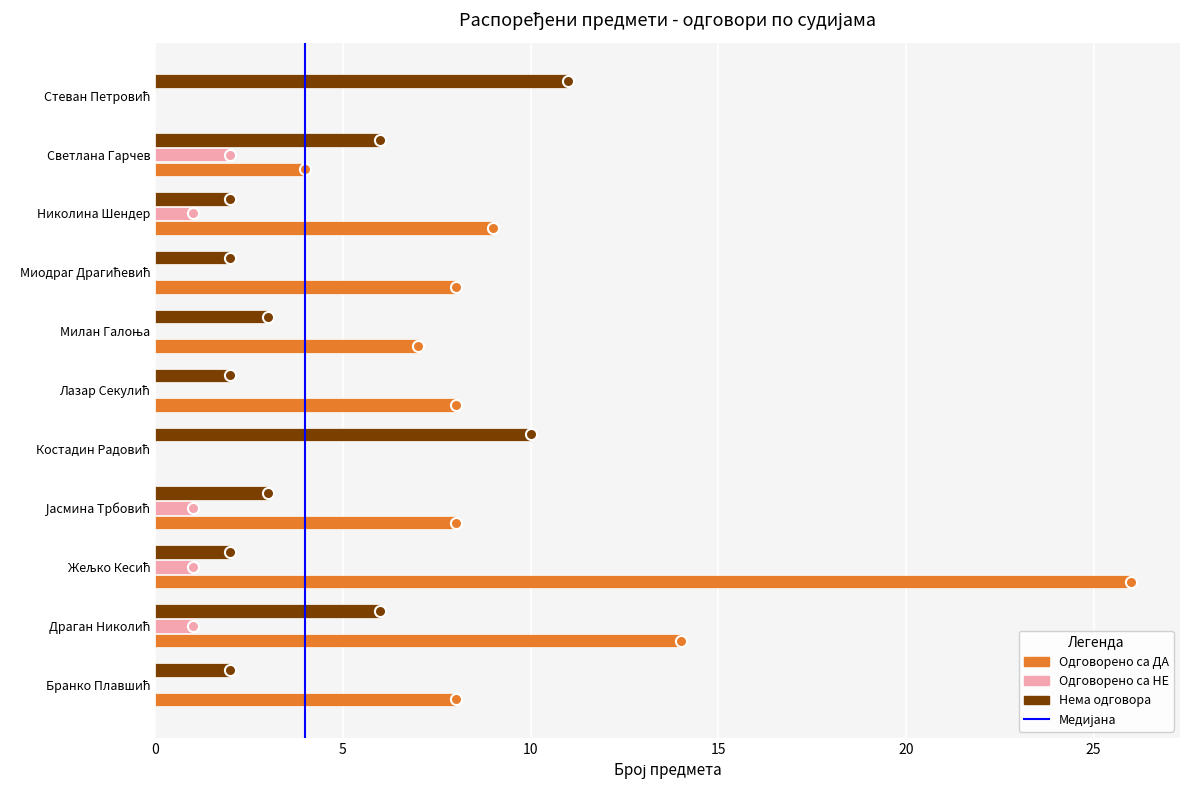

Count the Одговорено са НЕ values in the range 0 to 1.

10